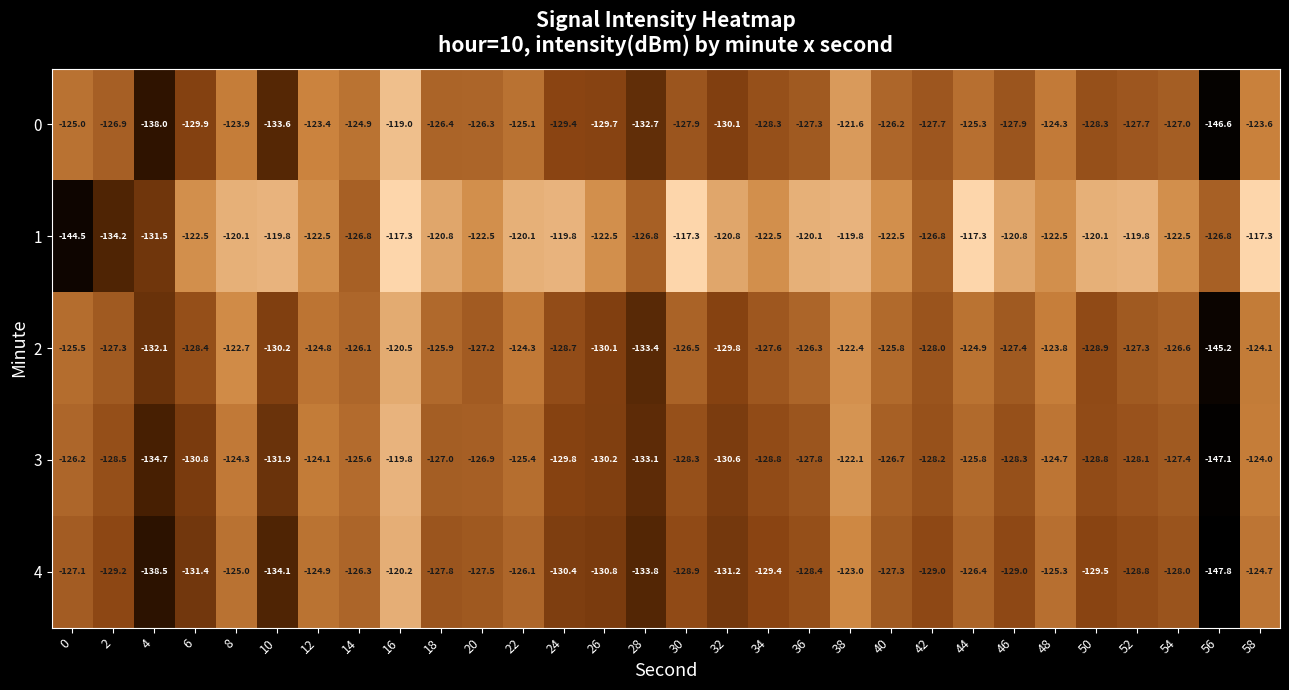

Read the 3 value at 18.

-127.0